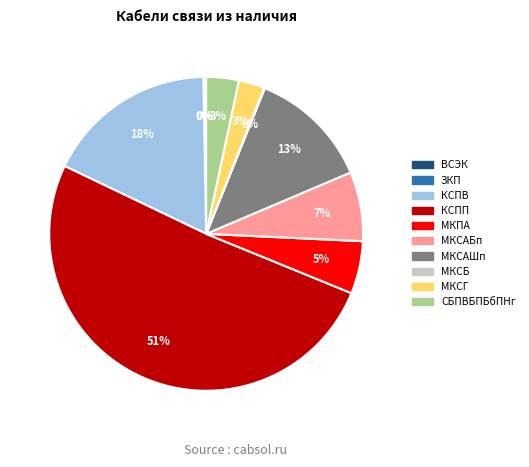

Combined, do КСПП and МКСАШп account for over 50%?

Yes